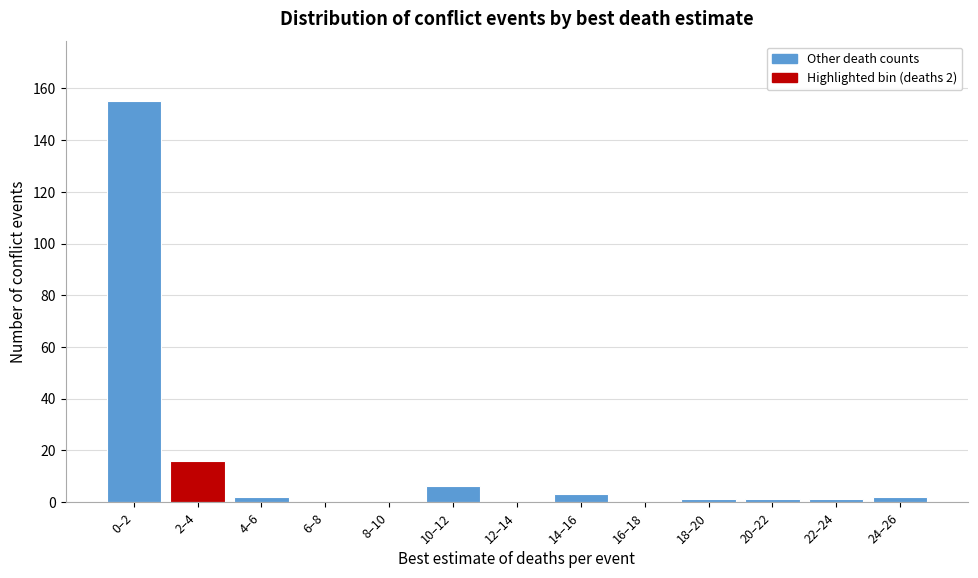

Reading left to right, extract all data points from this chart.

0–2=155	2–4=16	4–6=2	6–8=0	8–10=0	10–12=6	12–14=0	14–16=3	16–18=0	18–20=1	20–22=1	22–24=1	24–26=2